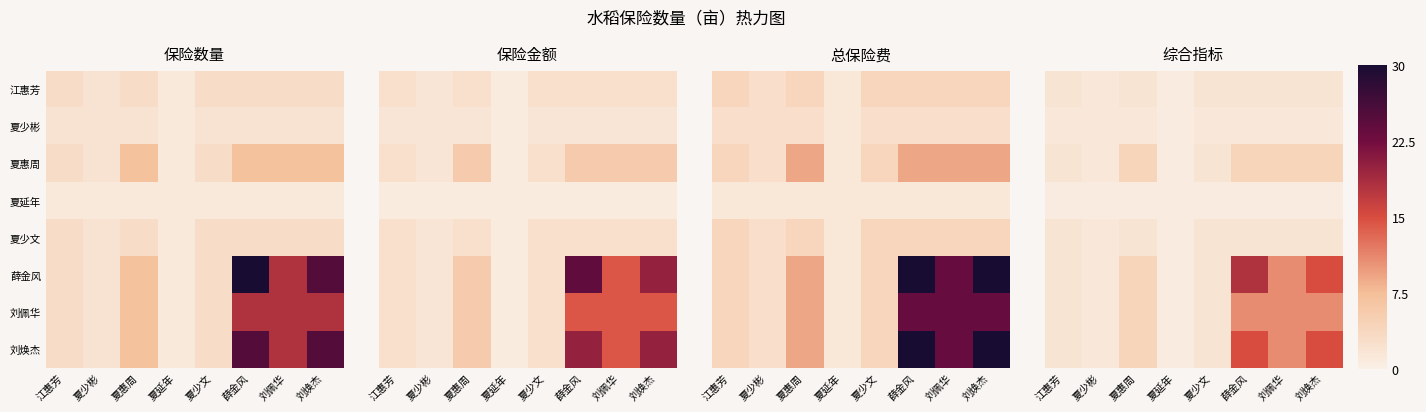

Which has a higher value, 江惠芳 or 夏少彬?

江惠芳